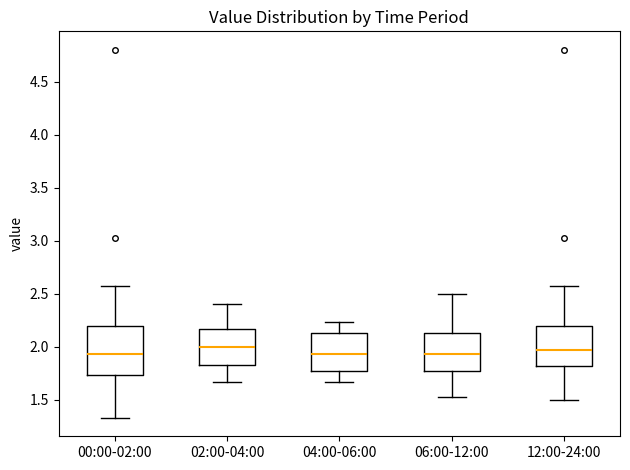

Where is the lower edge of the box for 02:00-04:00 on the y-axis? The values are not printed on the chart, so give them approximately, as read against the axis.

1.85